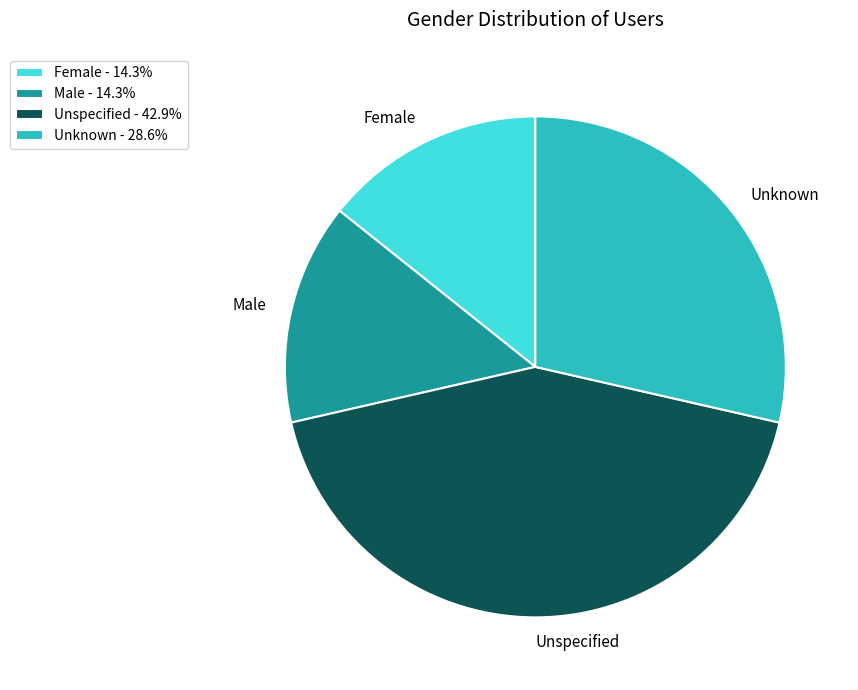

Is there any slice that represents more than half of the pie?

No